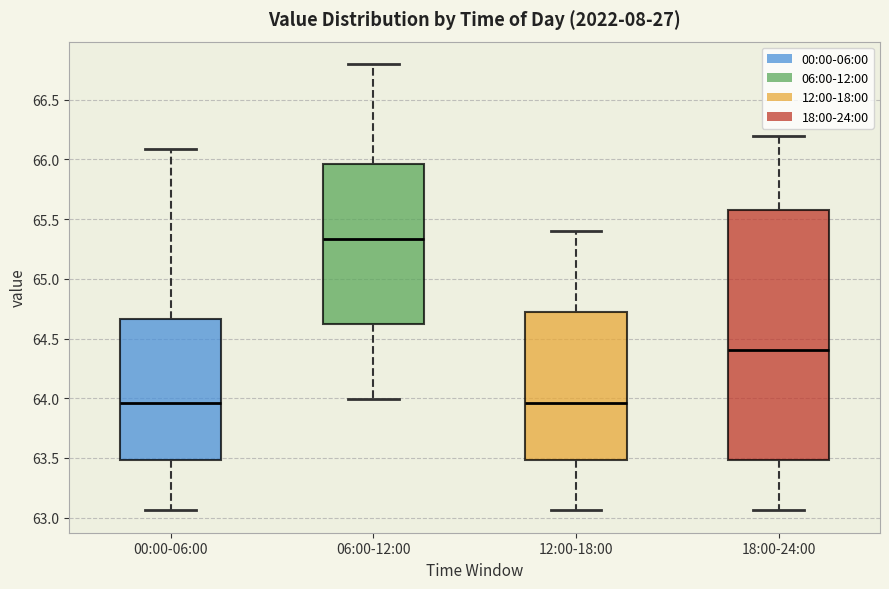

Reading left to right, read every box against the y-axis: the position of its median line, the range the box covers, and the ends of its whiskers. The values are not printed on the chart, so give them approximately, as read against the axis.

00:00-06:00: median 63.95, box 63.50 to 64.65, whiskers 63.05 to 66.10
06:00-12:00: median 65.35, box 64.60 to 65.95, whiskers 64.00 to 66.80
12:00-18:00: median 63.95, box 63.50 to 64.75, whiskers 63.05 to 65.40
18:00-24:00: median 64.40, box 63.50 to 65.60, whiskers 63.05 to 66.20